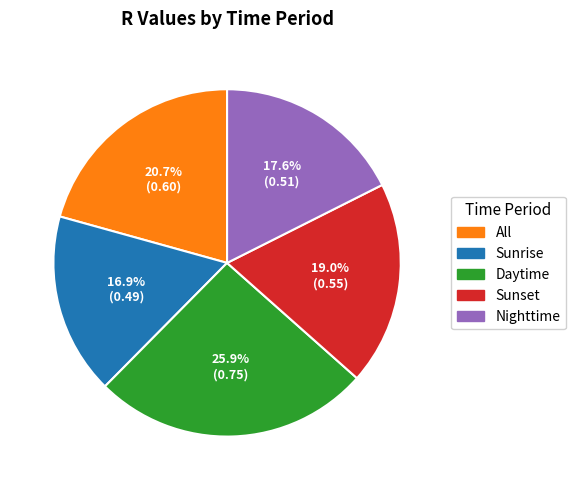

What is the largest slice in the pie chart?

Daytime